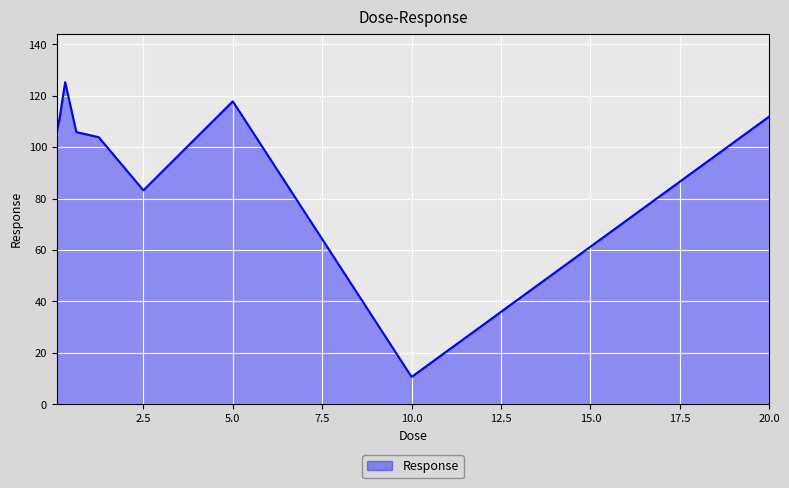

Does the chart have visible grid lines?

Yes